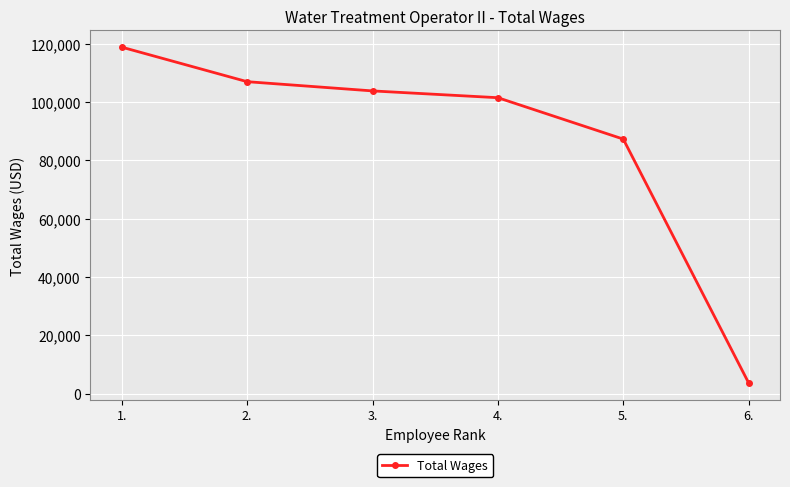

What is the difference between the values at 6. and 2.?

103281